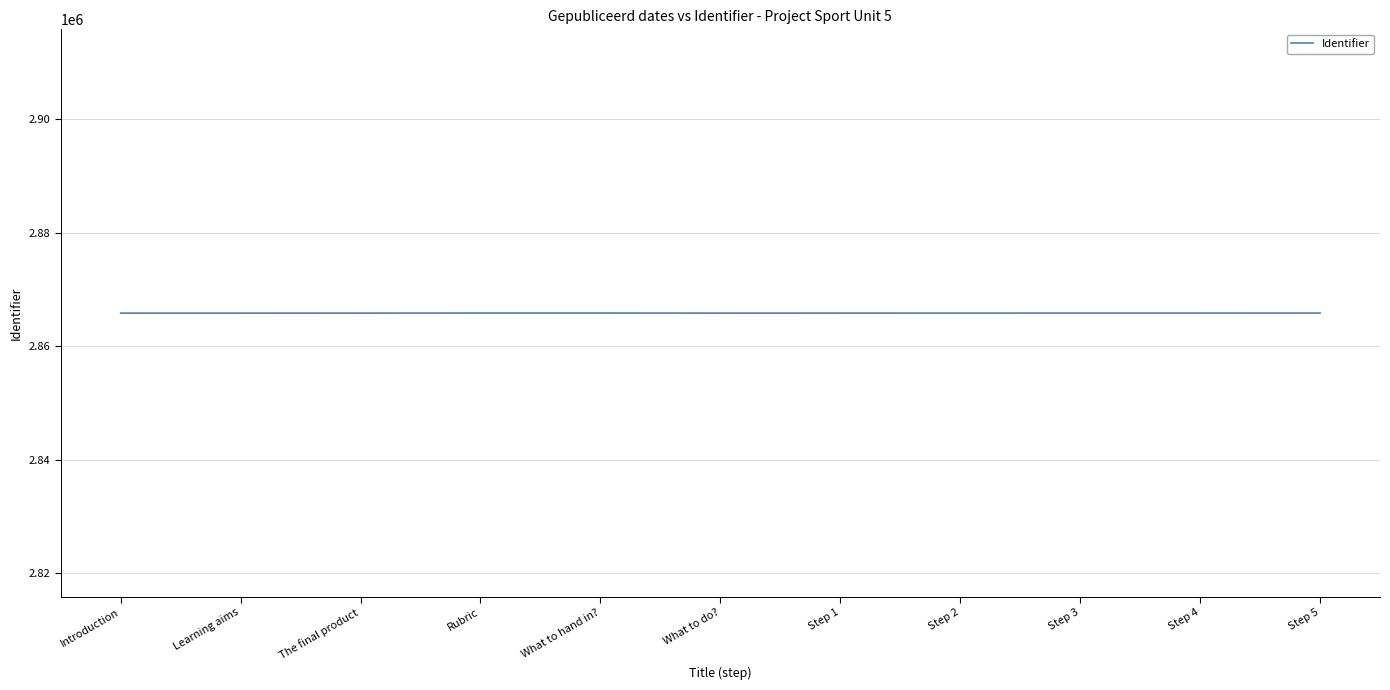

What is the minimum value shown in the chart?

2865806